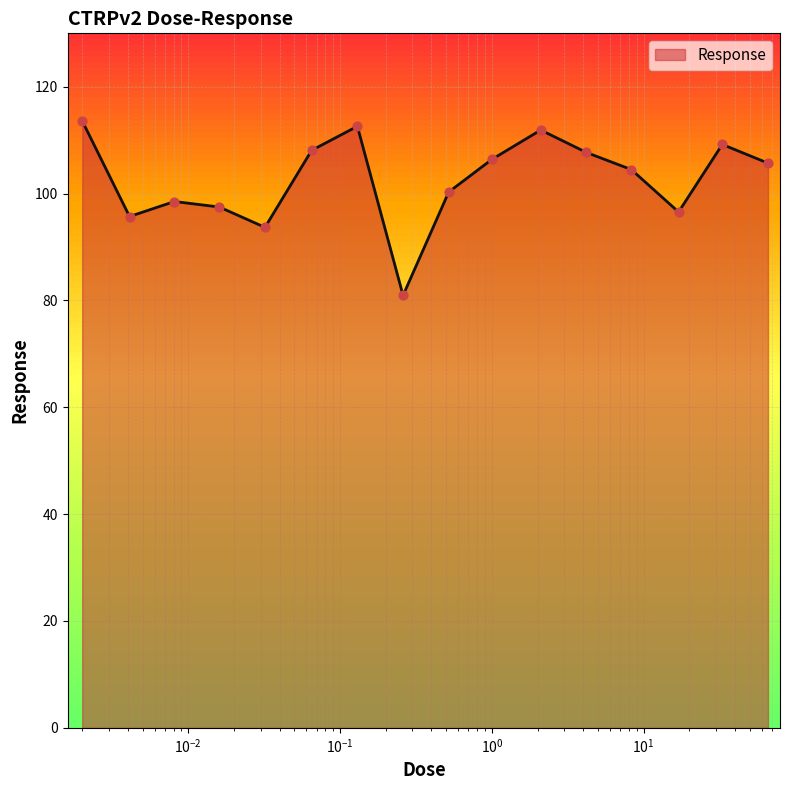

What is the smallest value displayed?

80.9